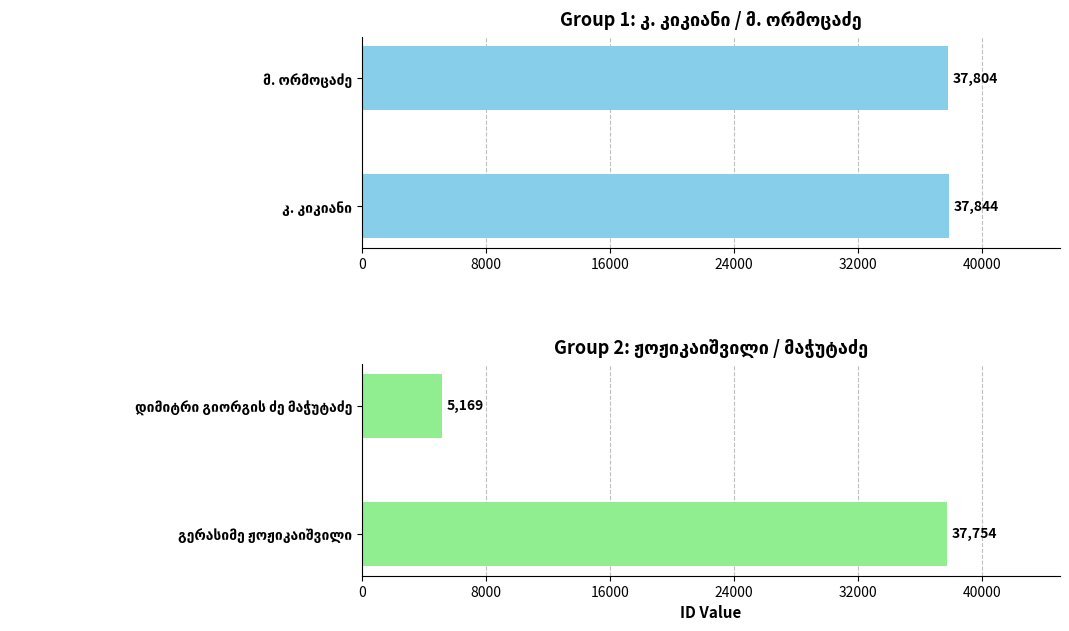

What is the value of the 1st bar from the left?

37754